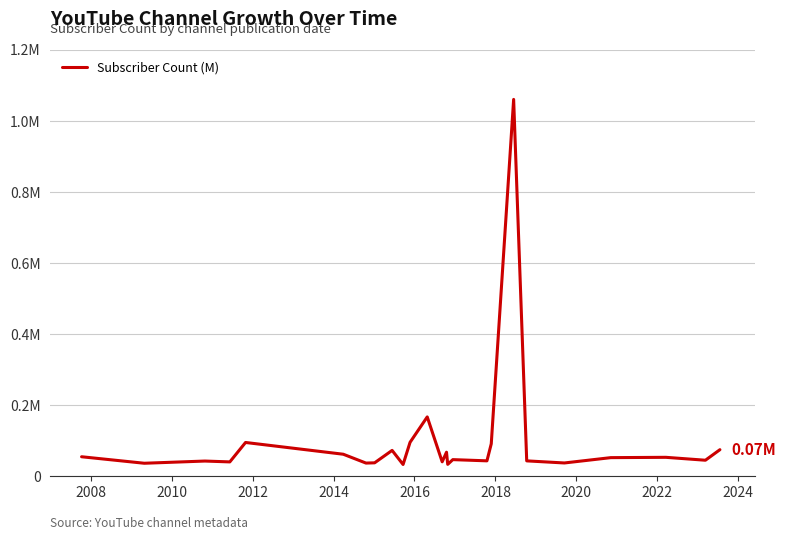

Is this an area chart (filled region under the line)?

No